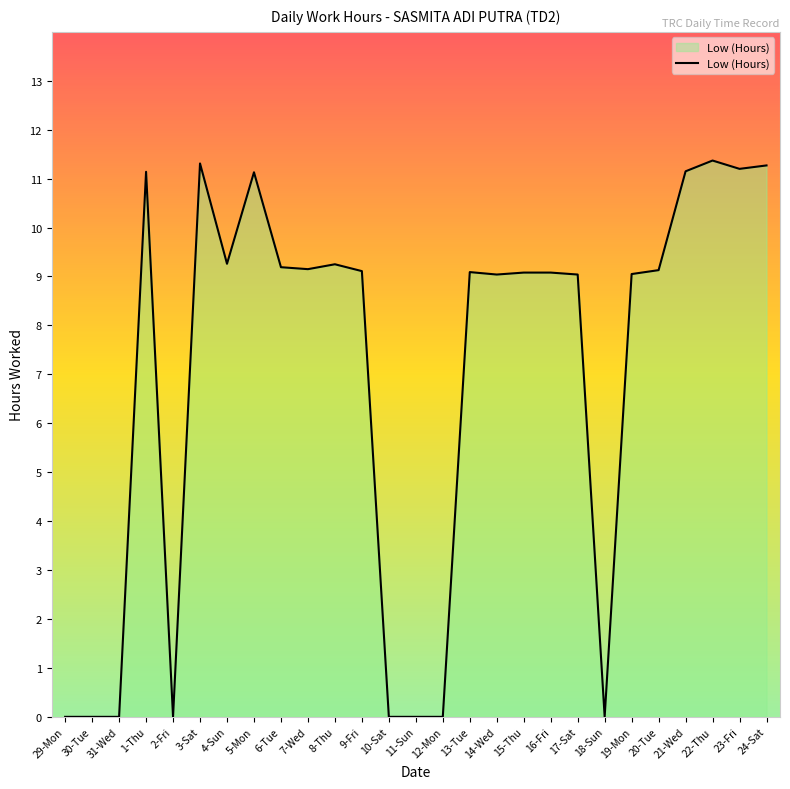

The value at 3-Sat is 11.3. True or false?

True